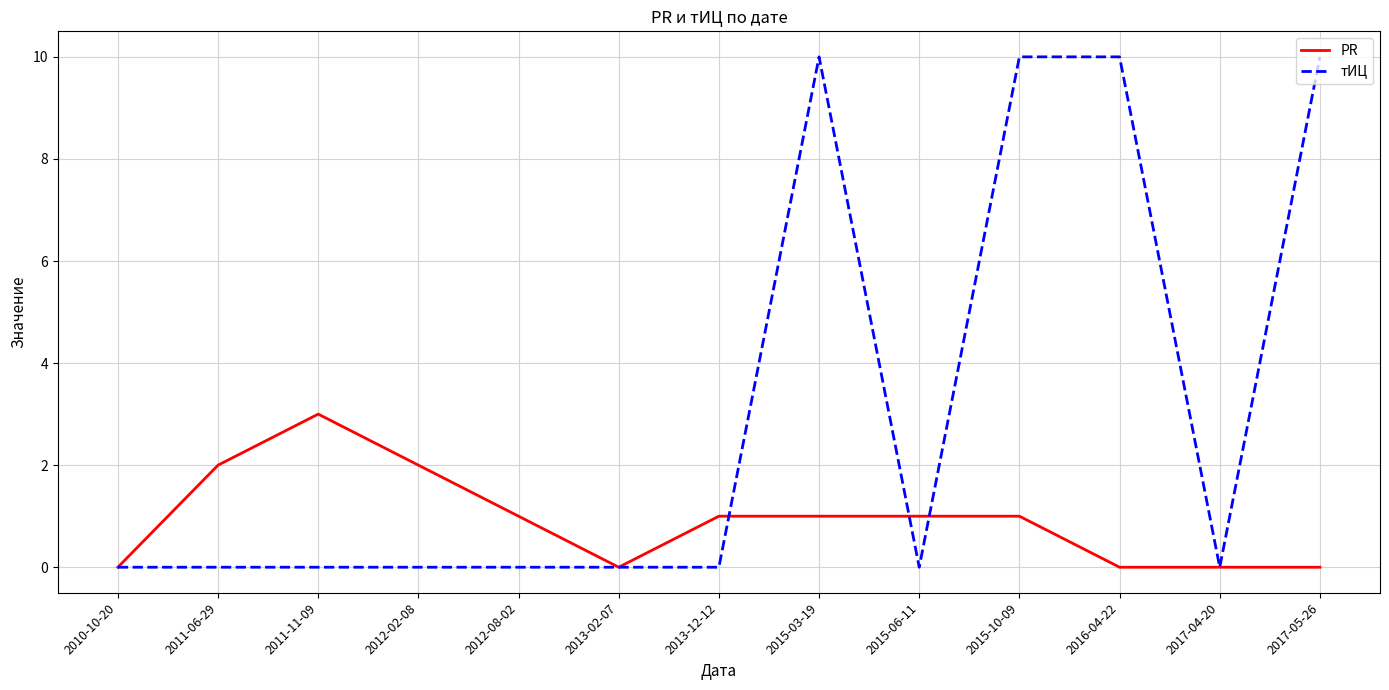

What is the spread (max minus min) of values at 2011-06-29?

2